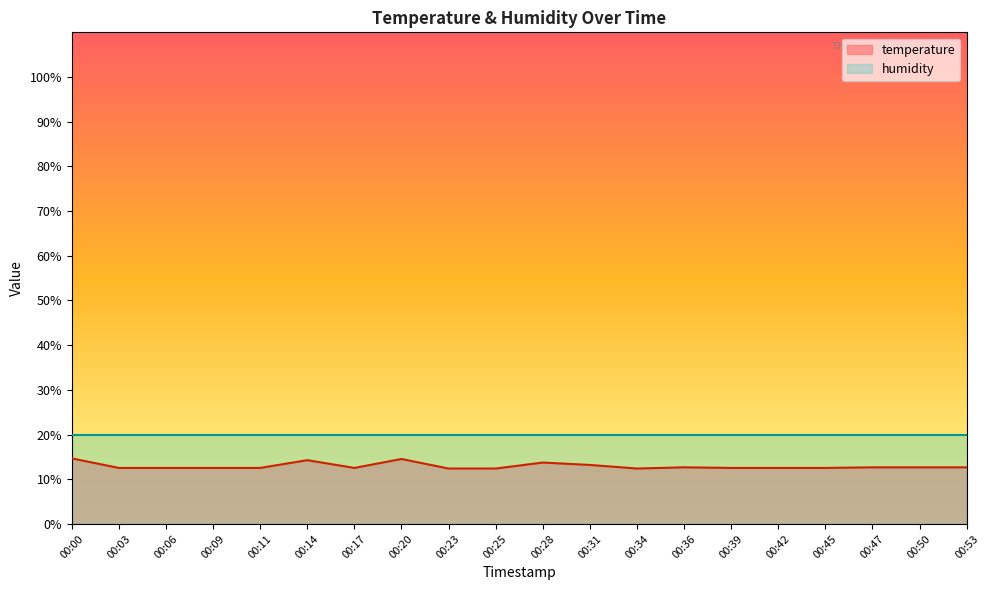

What is the smallest value displayed?

12.4